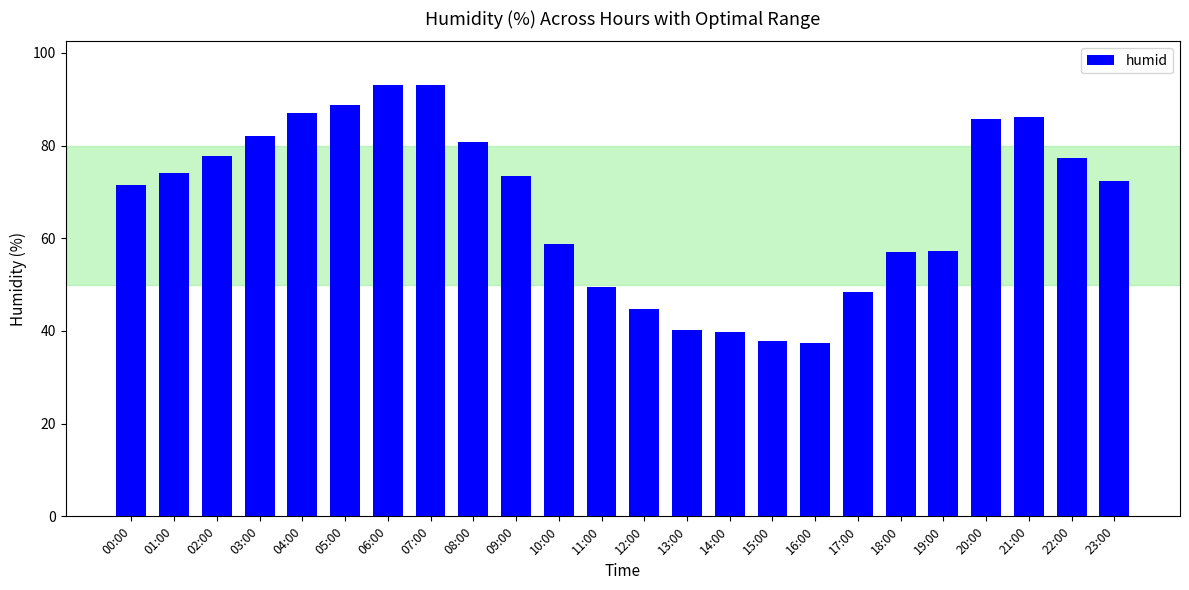

Which has a higher value, 08:00 or 06:00?

06:00